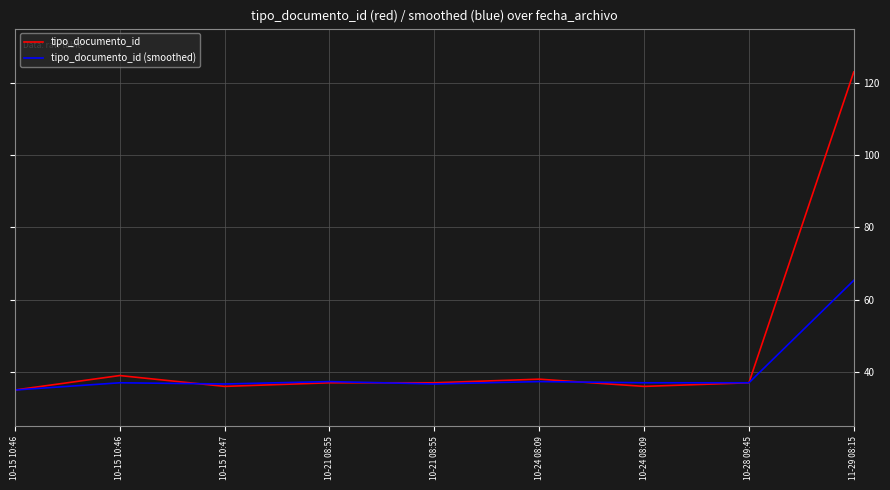

True or false: tipo_documento_id has a value of 123.0 at 11-29 08:15.

True